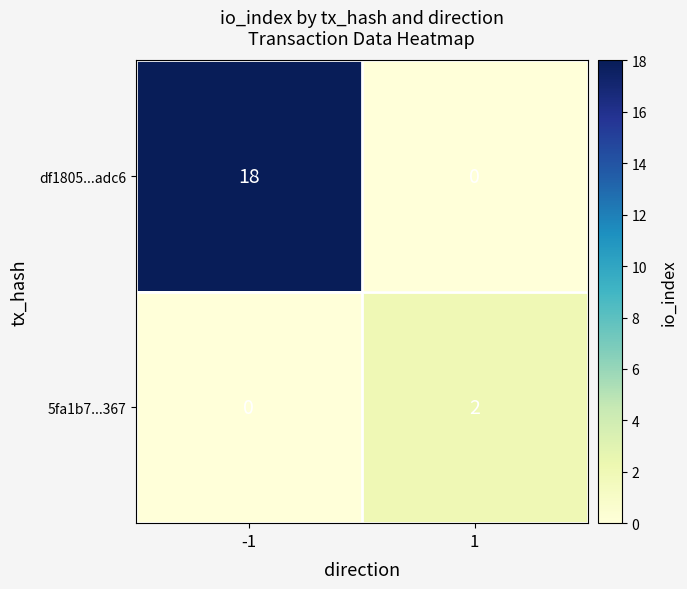

What is the difference between the df1805...adc6 values at 1 and -1?

18